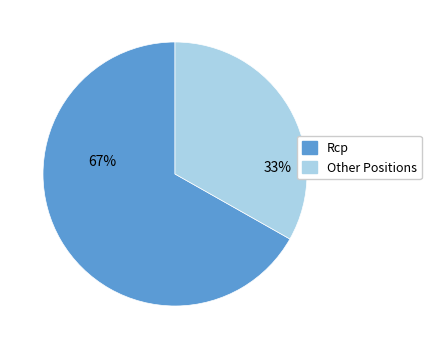

To the nearest percent, what is the average slice percentage?

50%